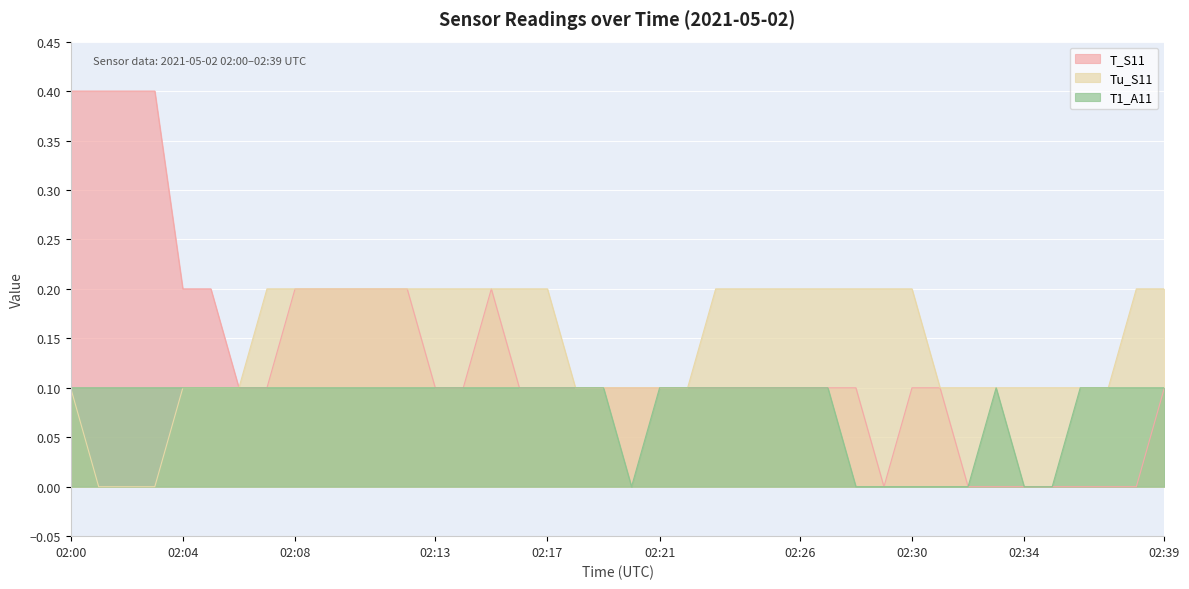

At how many categories does at least one series exceed 0?

40